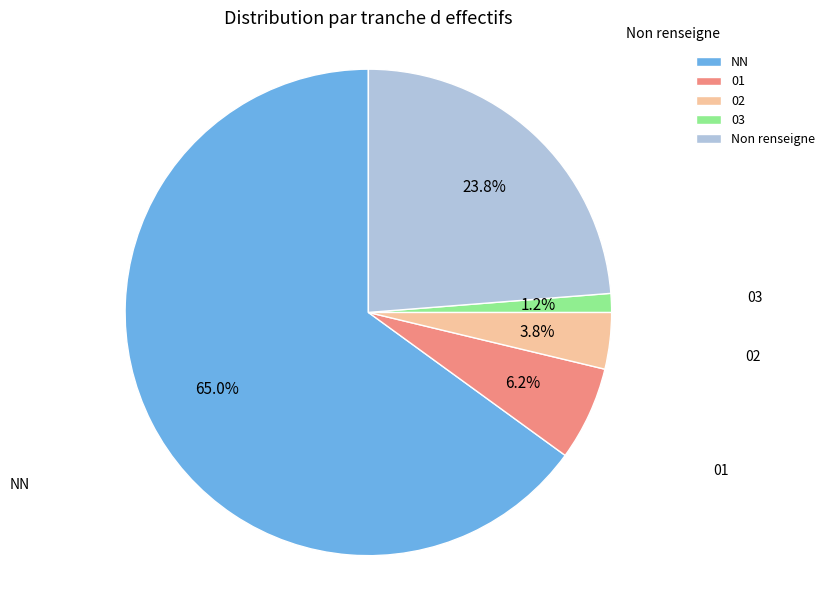

What is the ratio of the value at NN to the value at Non renseigne?

2.7